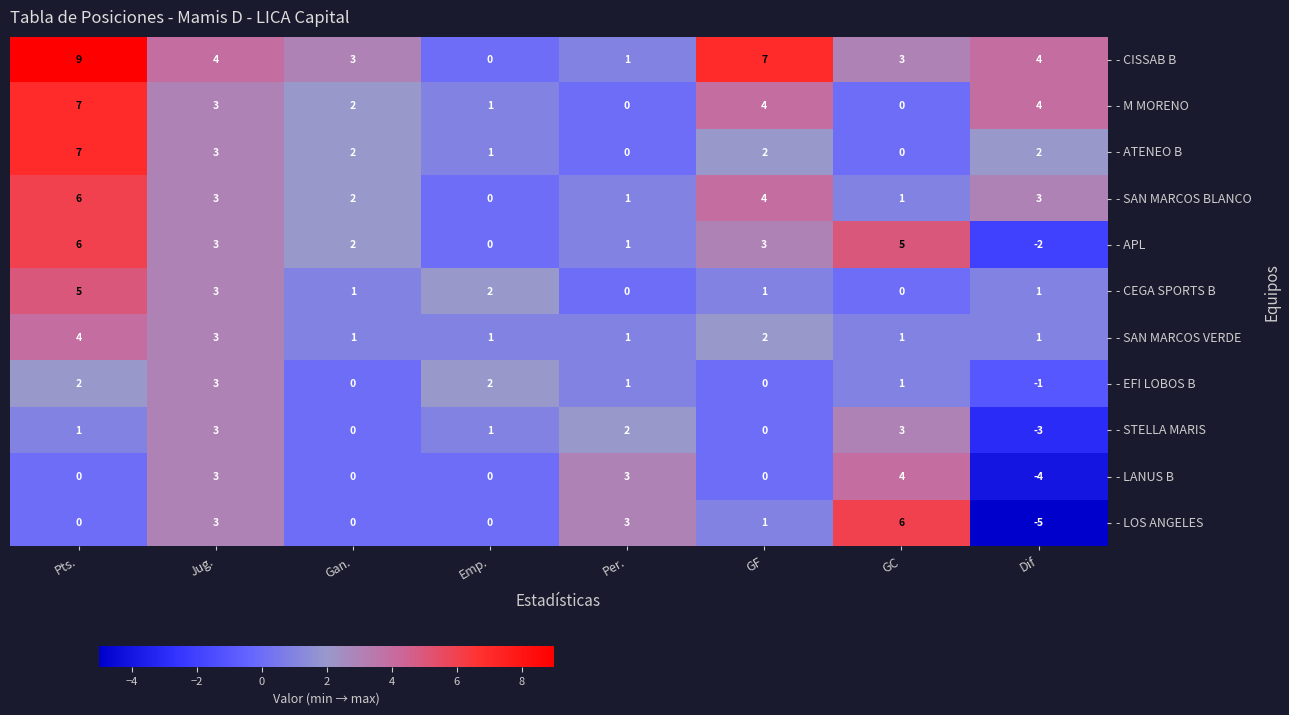

At which category is the sum across all series the highest?

Pts.